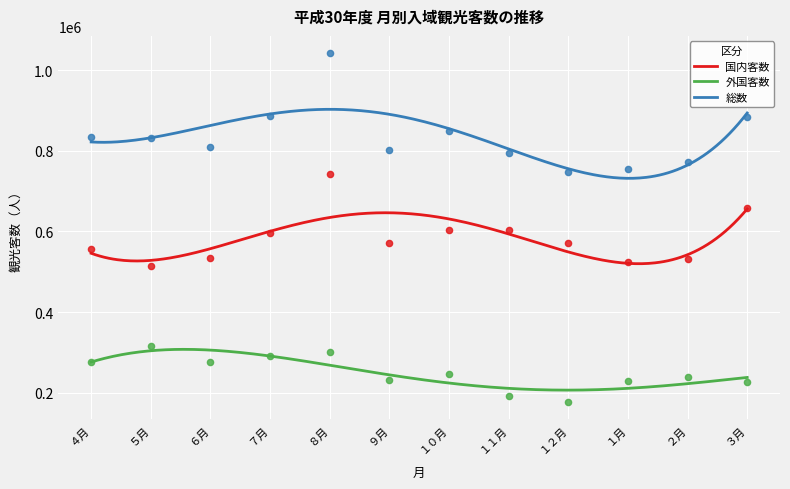

At which category is the sum across all series the highest?

８月